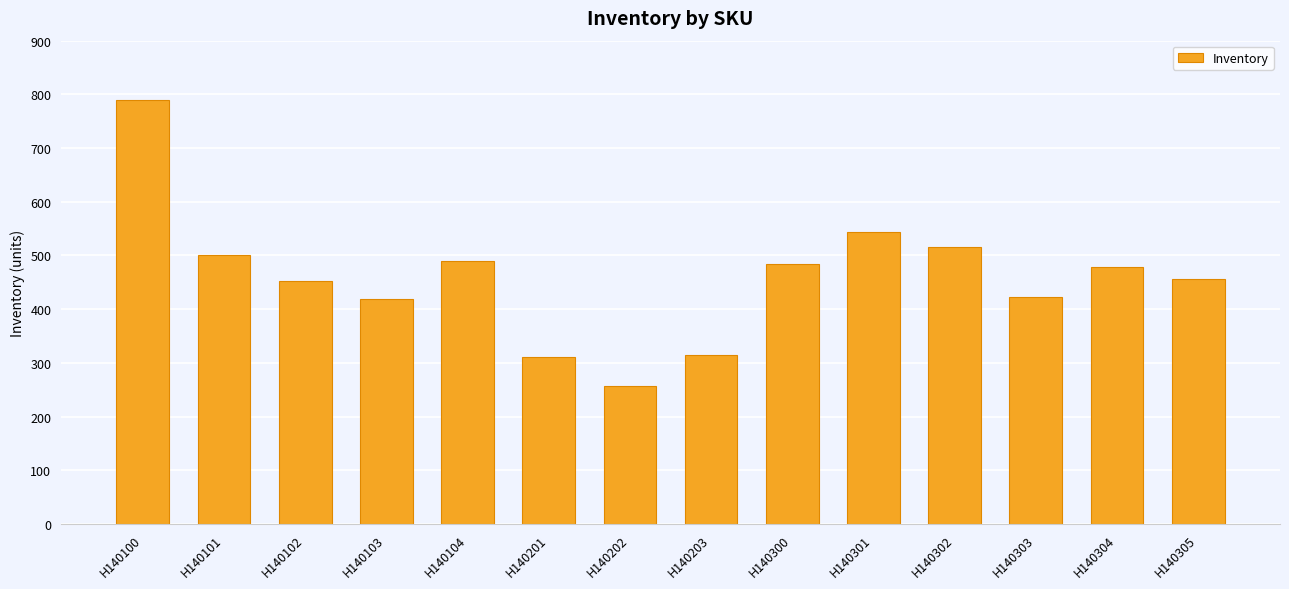

True or false: the data shows 310 at H140201.

True